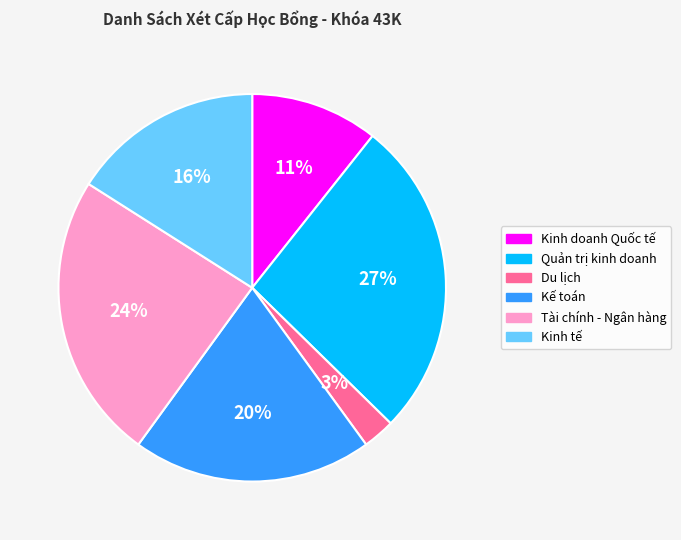

Which category has the smallest portion of the pie?

Du lịch